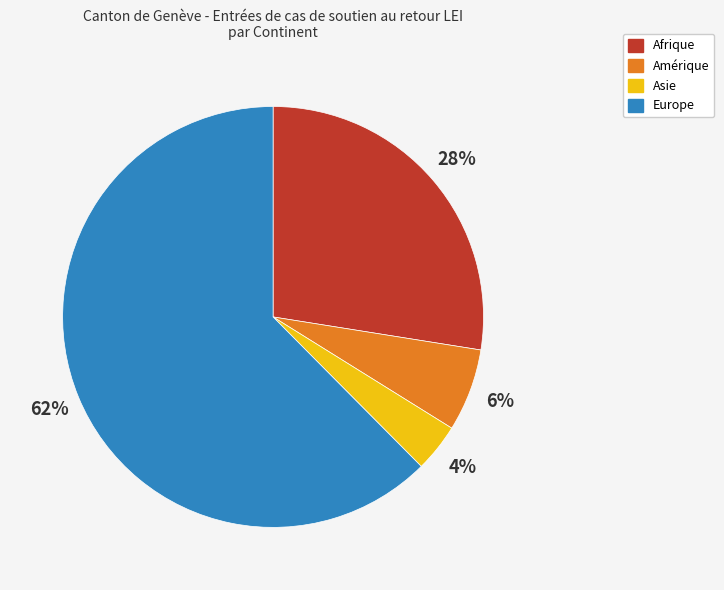

Which slice represents more than half of the pie?

Europe